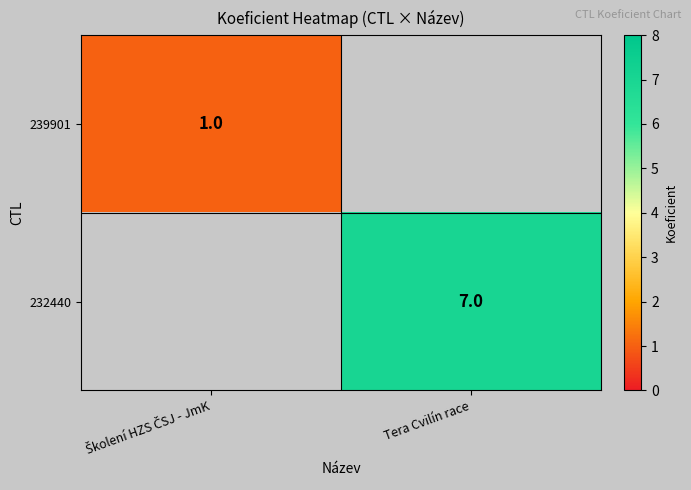

Which category has the highest value in the 239901 series?

Školení HZS ČSJ - JmK